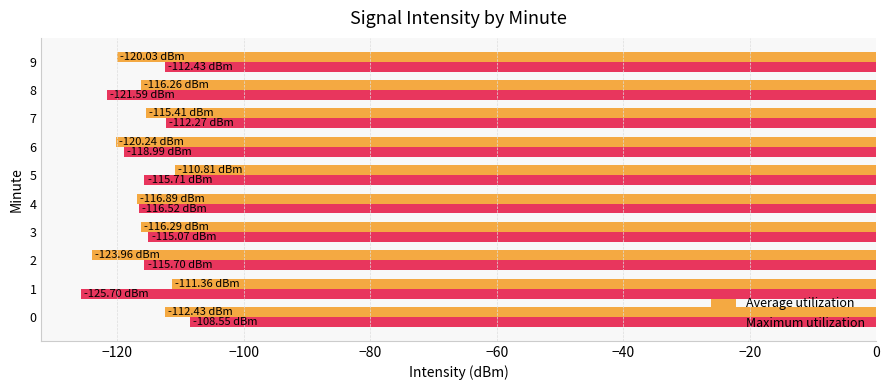

Rank the series at 9 from lowest to highest value.

Average utilization, Maximum utilization